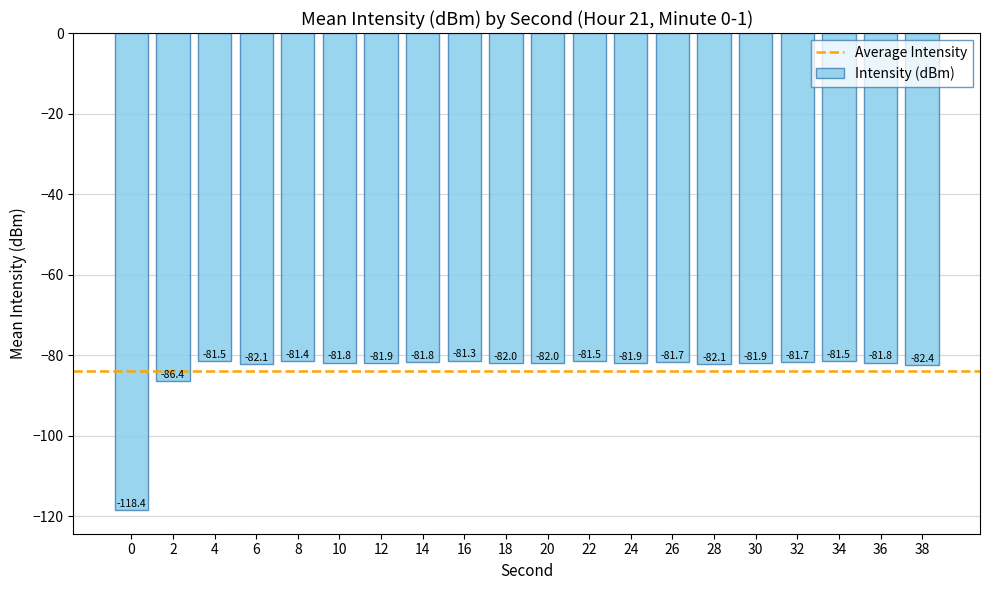

The chart shows a value of -81.9 at 24. True or false?

True